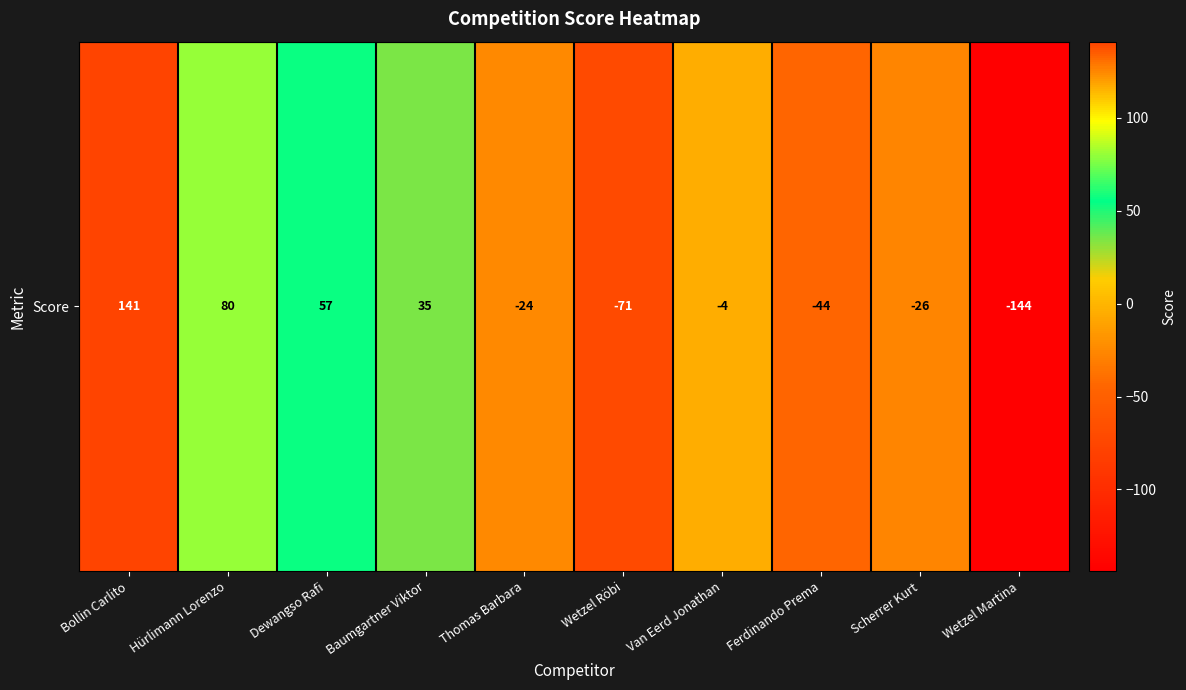

Rank the categories by value from lowest to highest.

Wetzel Martina, Wetzel Röbi, Ferdinando Prema, Scherrer Kurt, Thomas Barbara, Van Eerd Jonathan, Baumgartner Viktor, Dewangso Rafi, Hürlimann Lorenzo, Bollin Carlito